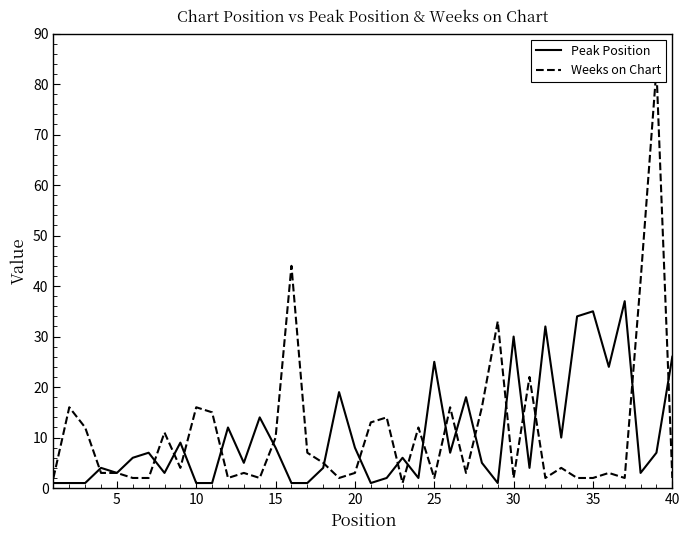

Which series has the largest range (max minus min)?

Weeks on Chart